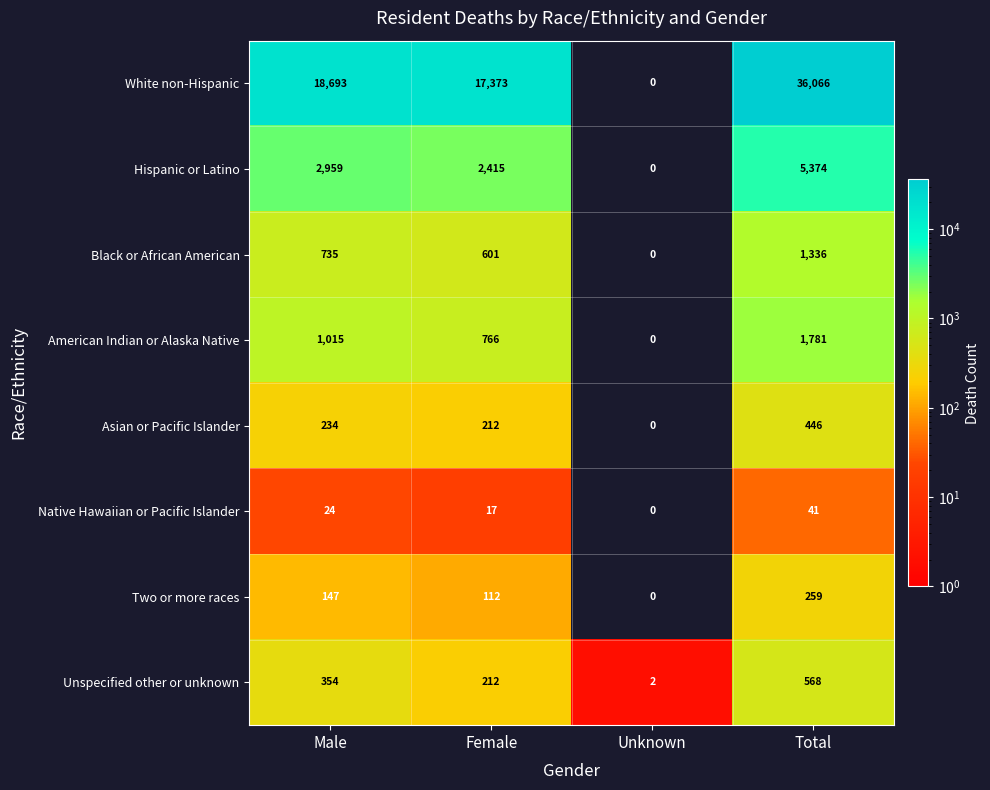

What is the maximum value shown in the chart?

36066